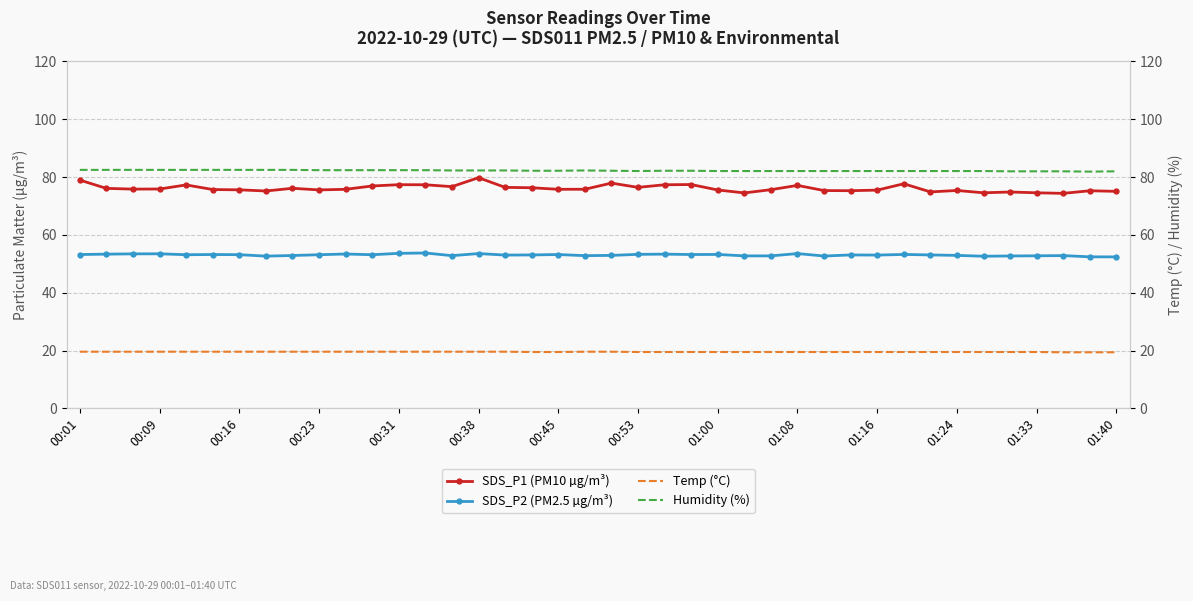

True or false: Humidity (%) has more than 0 interior local peaks.

True